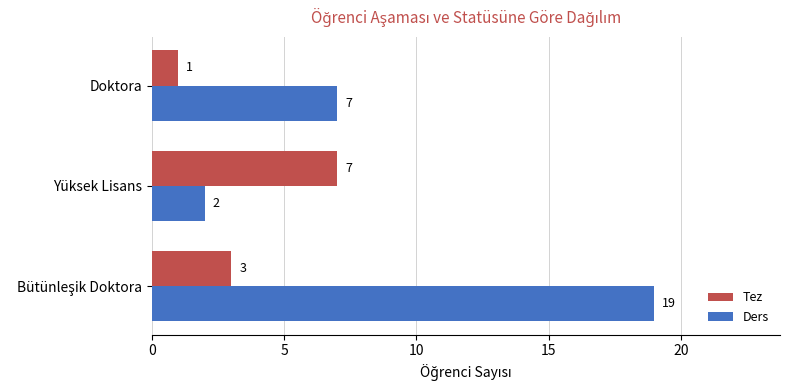

How many categories are shown in the chart?

3